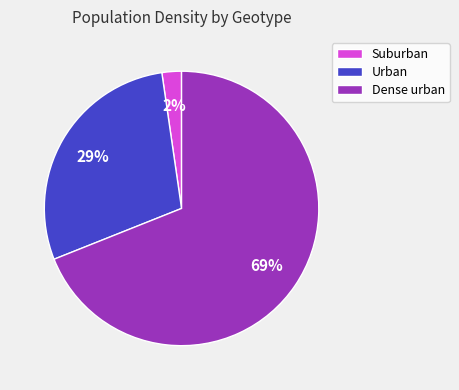

Is Urban the majority of the pie?

No